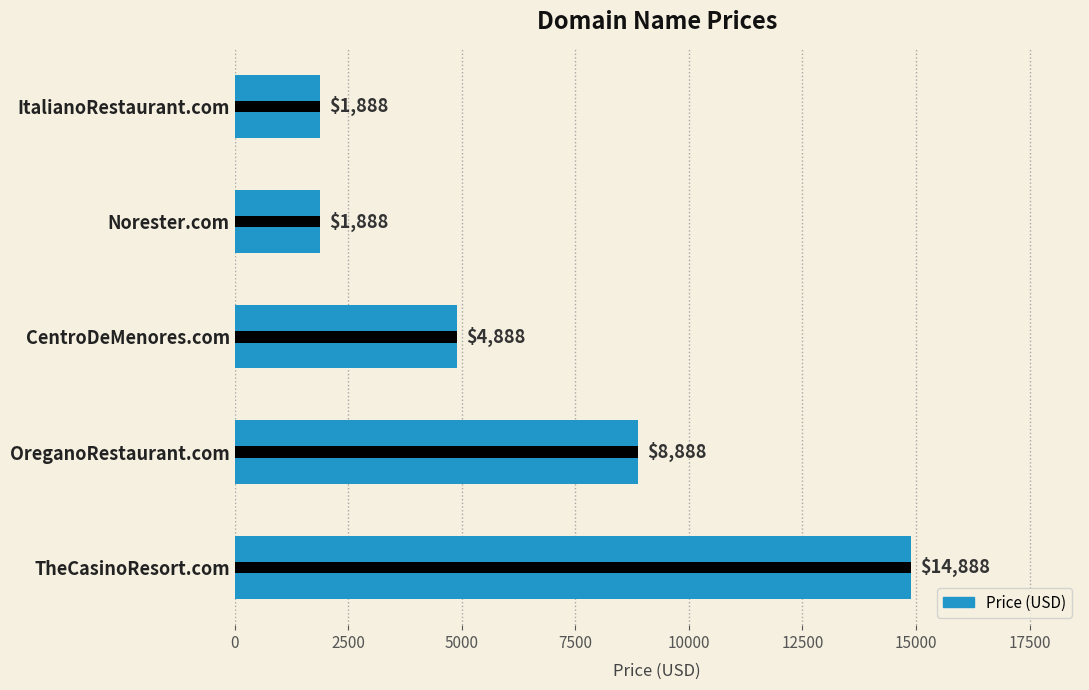

What is the average value?

6488